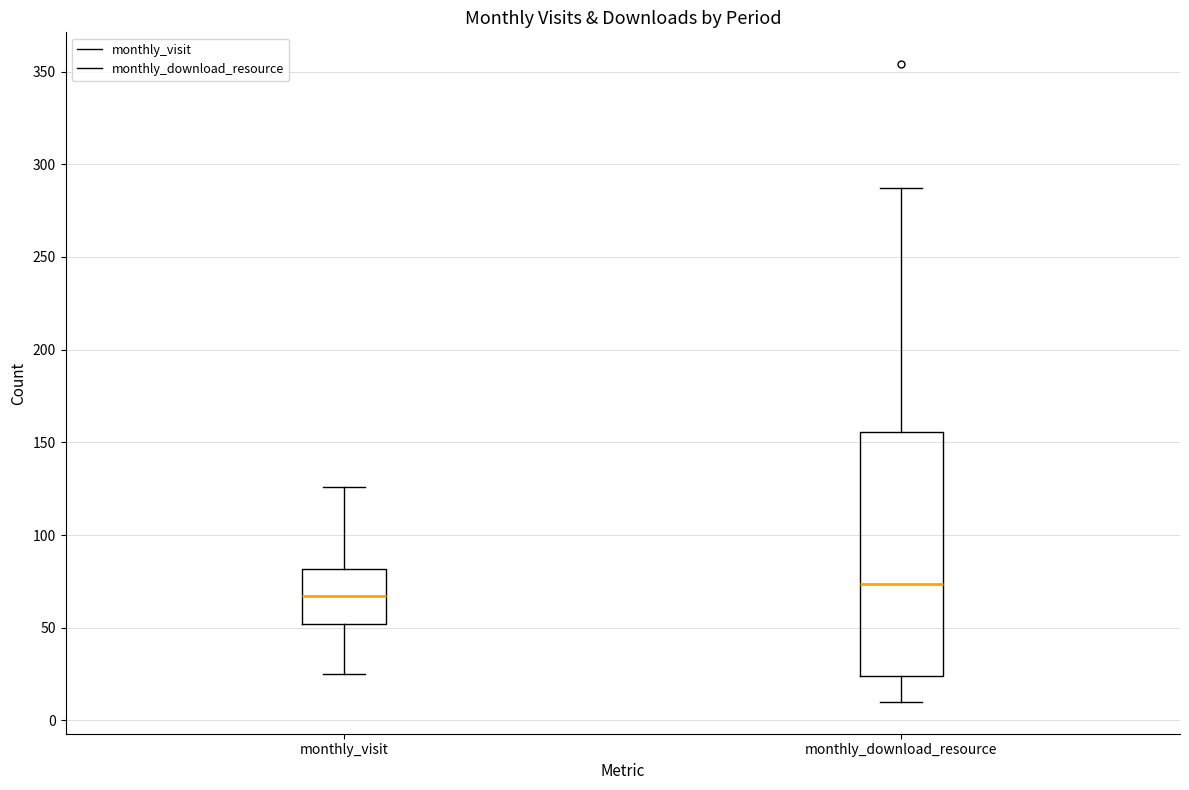

Which box has the highest median line?

monthly_download_resource